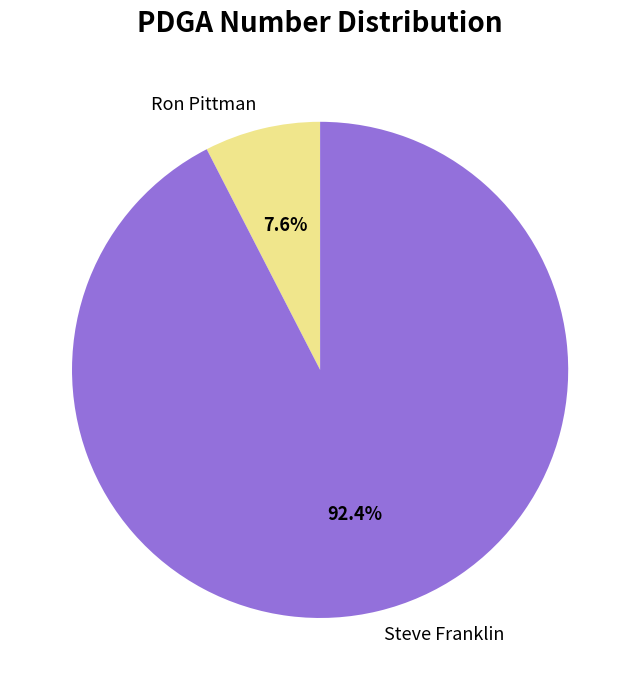

To the nearest percent, what percentage of the pie is Ron Pittman?

8%